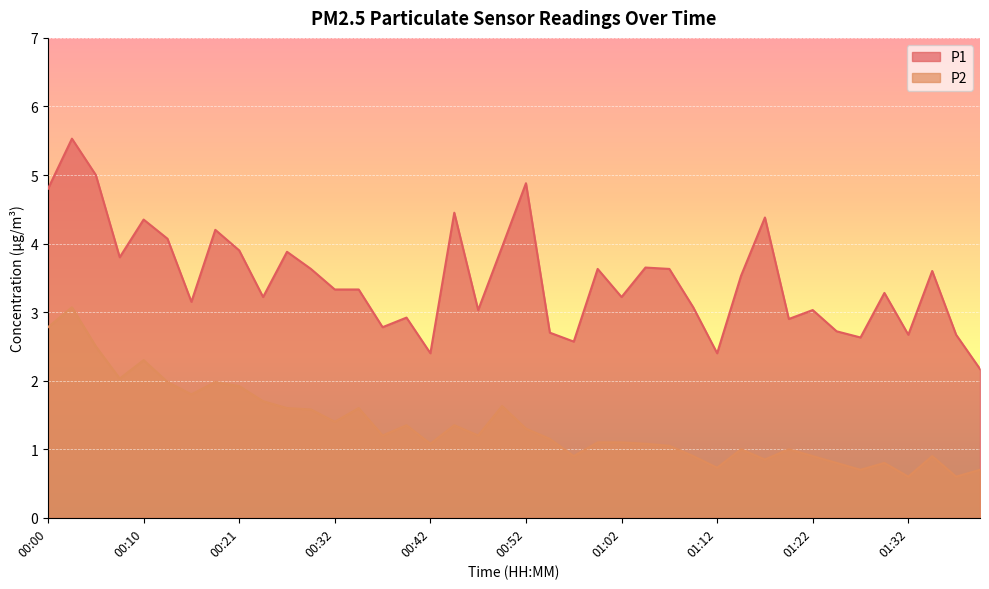

Count the number of data series in this chart.

2